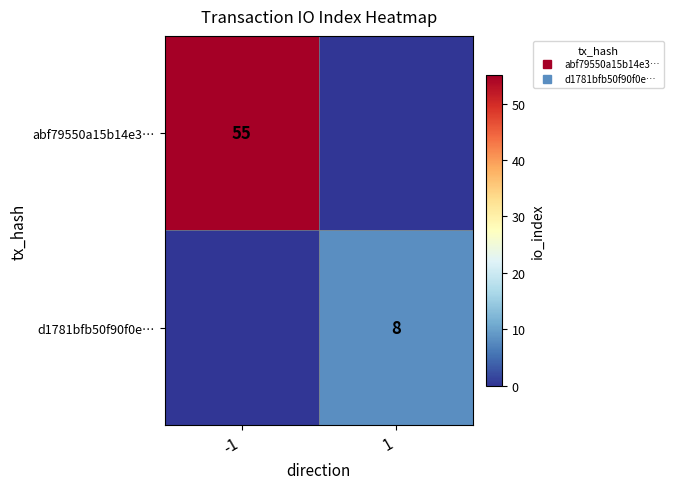

What is the greatest value displayed?

55